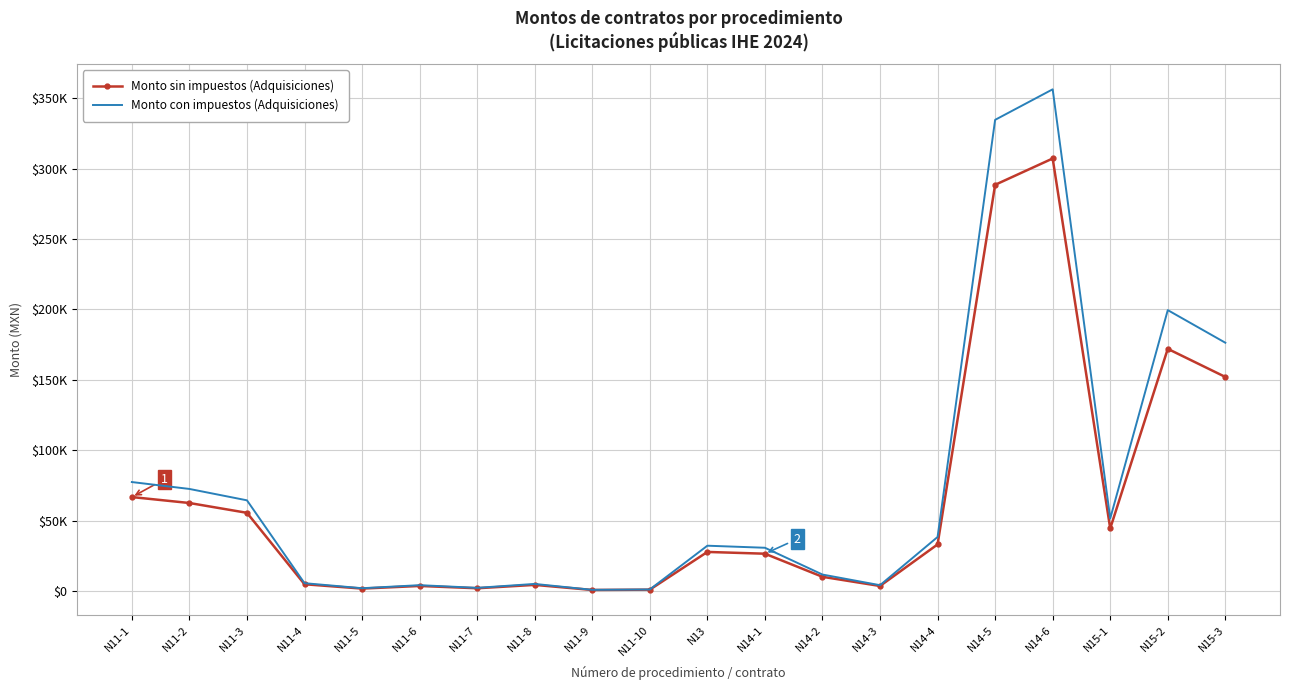

What are all the series names shown in the legend?

Monto sin impuestos (Adquisiciones), Monto con impuestos (Adquisiciones)